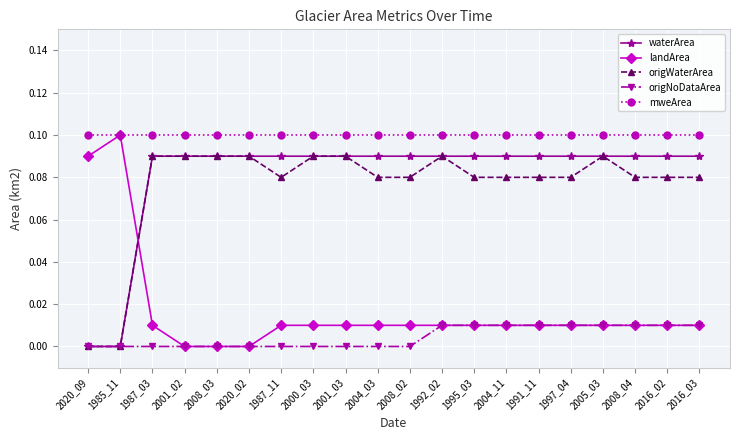

True or false: mweArea has a value of 0.2 at 2001_03.

False